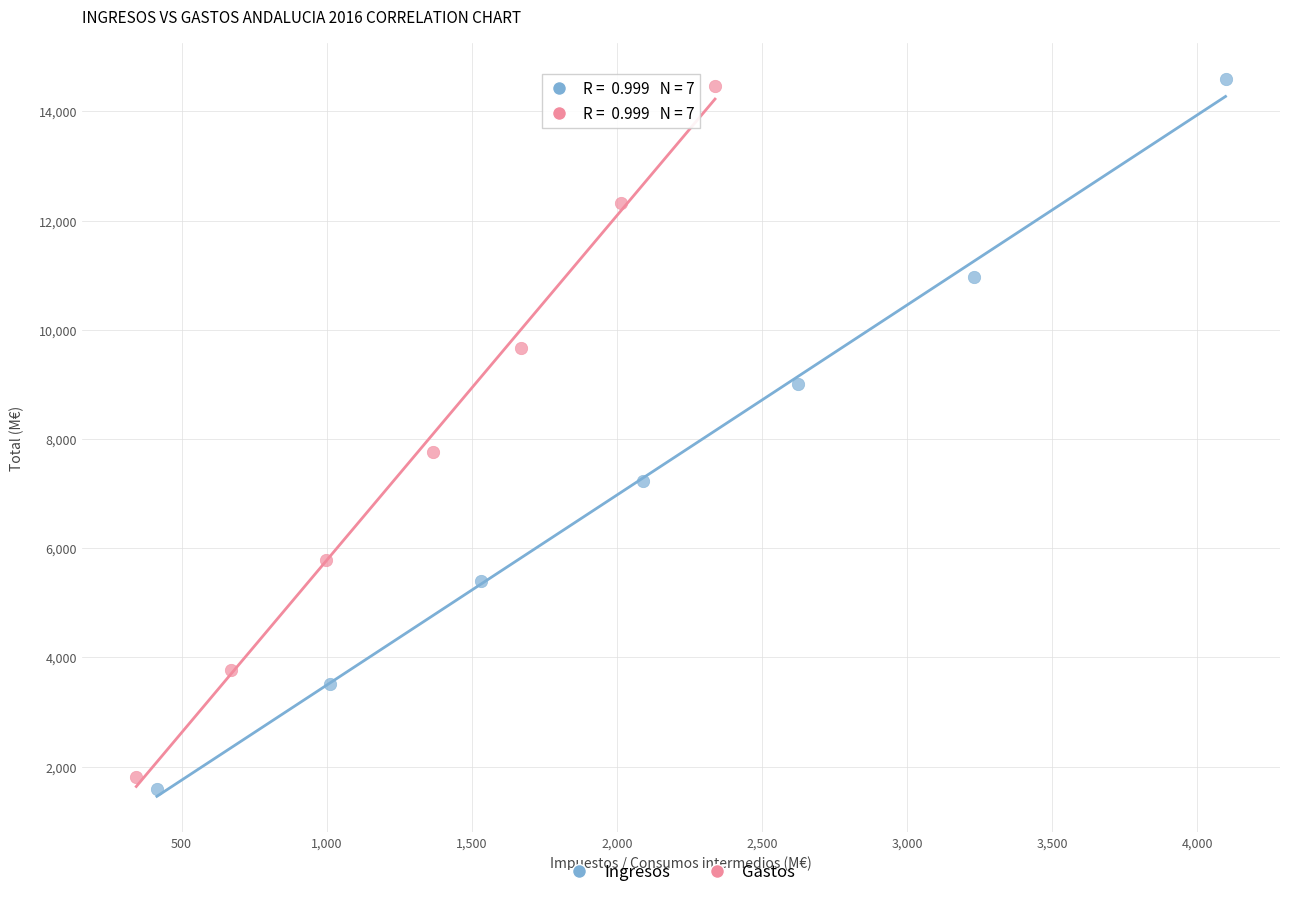

Which series has the largest Y range (max minus min)?

Ingresos